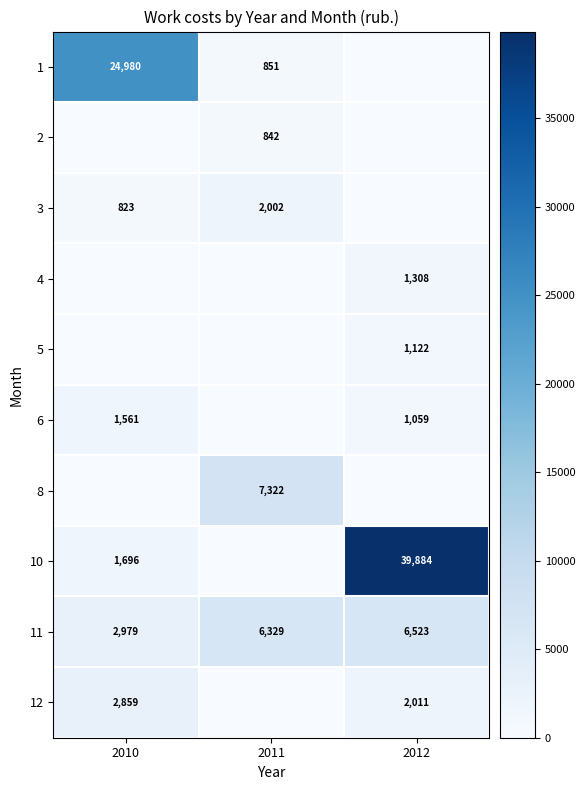

What is the sum of the 11 values at 2011 and 2012?

12852